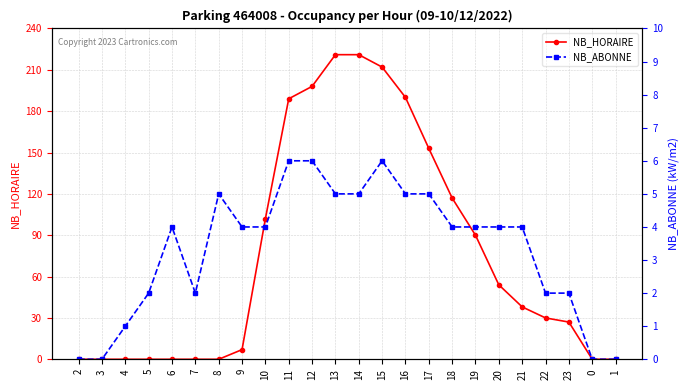

Which has a higher value, 3 or 14?

14